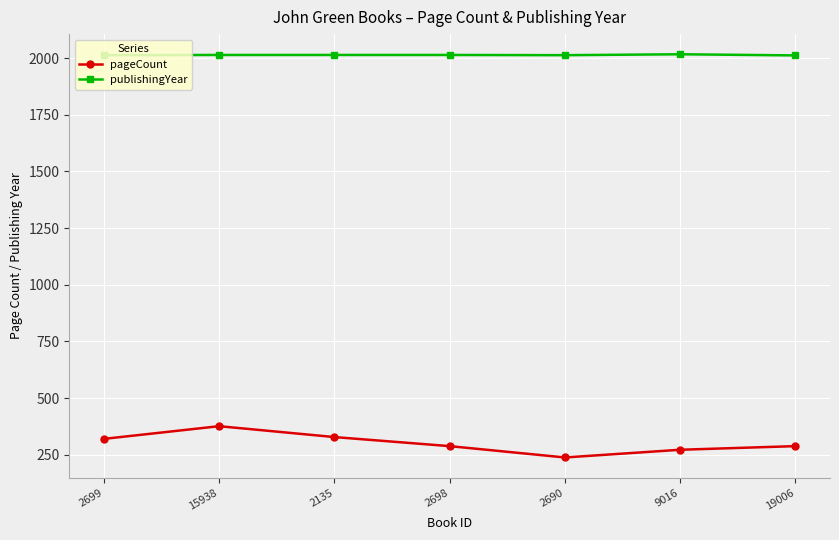

At which category does pageCount reach its first local valley?

2690